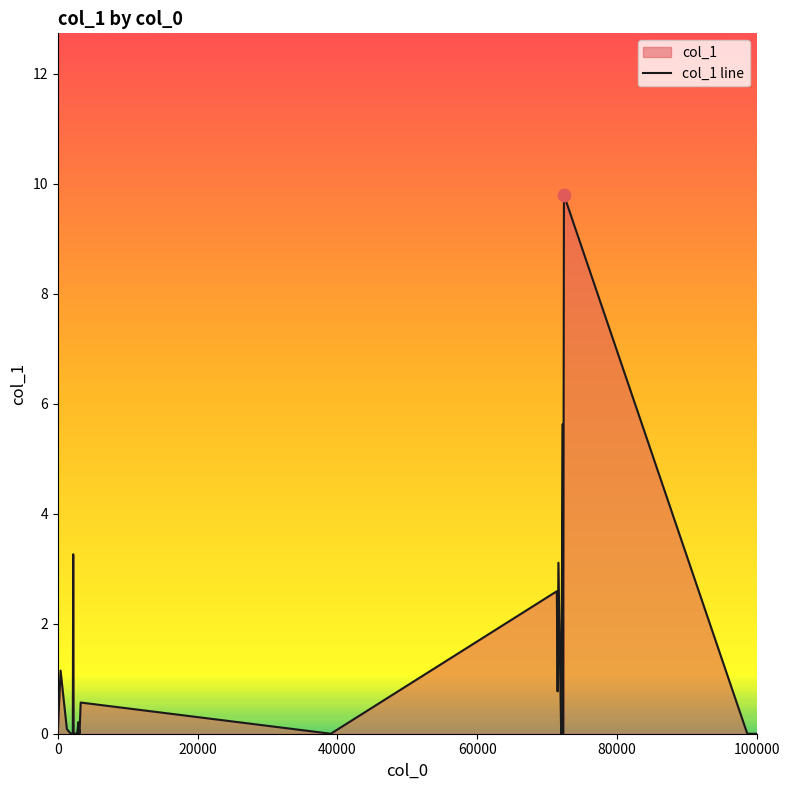

What is the maximum value shown in the chart?

9.8